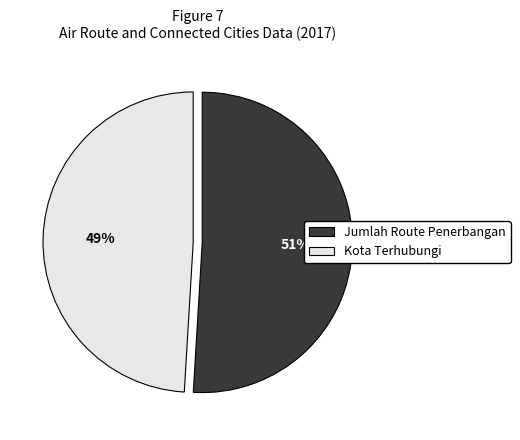

To the nearest percent, what is the average slice percentage?

50%